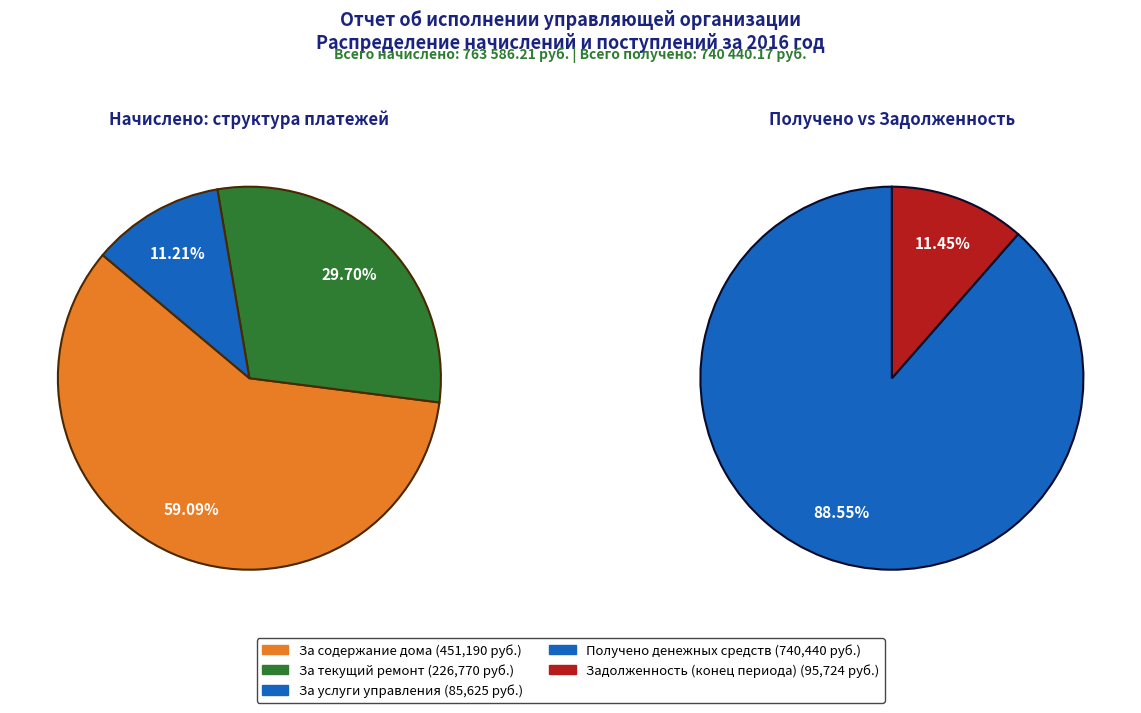

Which category has the biggest portion of the pie?

за содержание дома